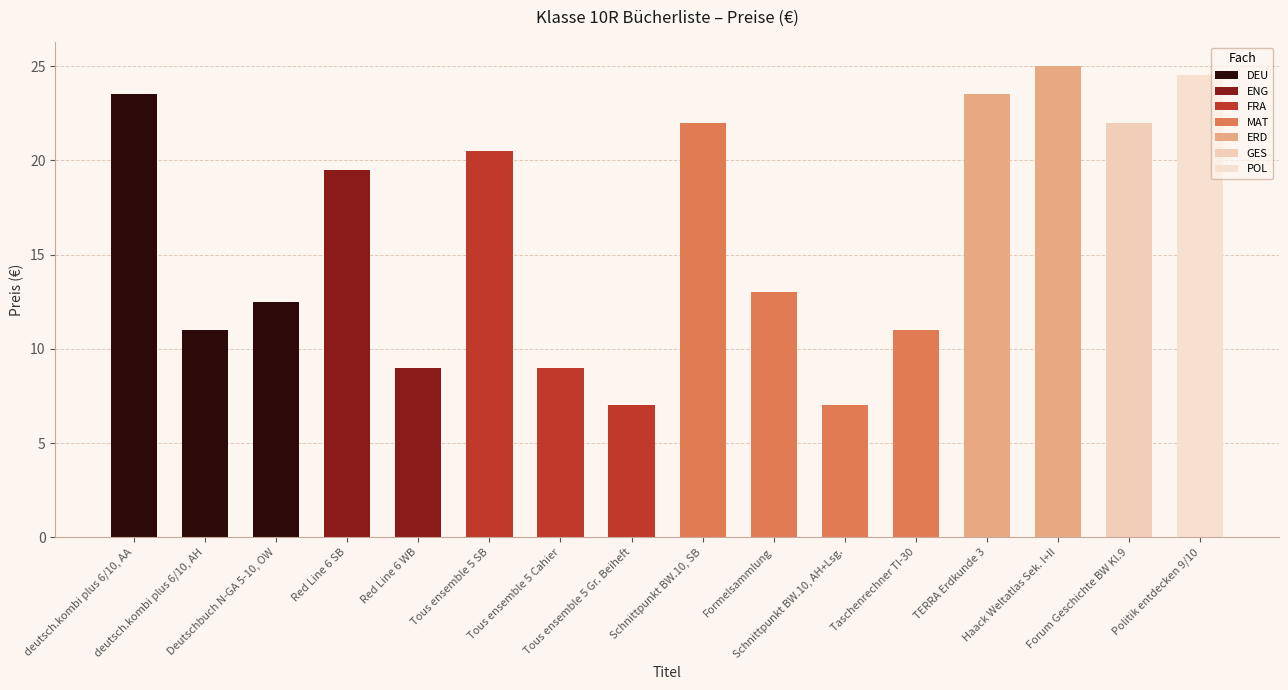

What is the value of the 1st bar from the left?

23.5